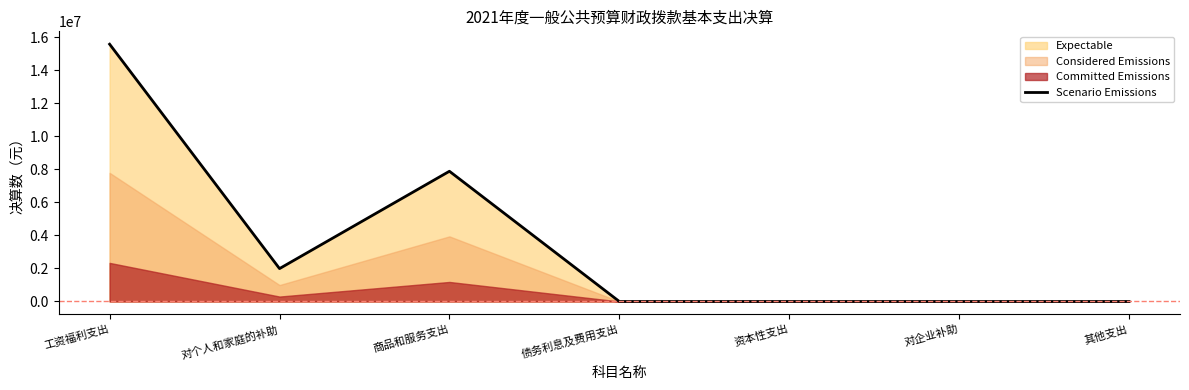

What is the sum of all values?

25442729.6